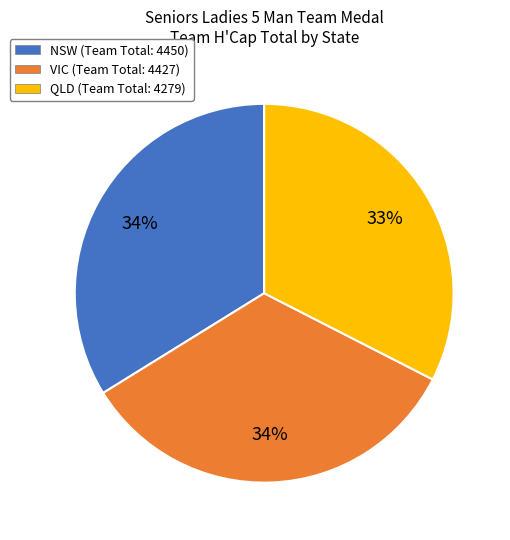

How many slices are in this pie chart?

3